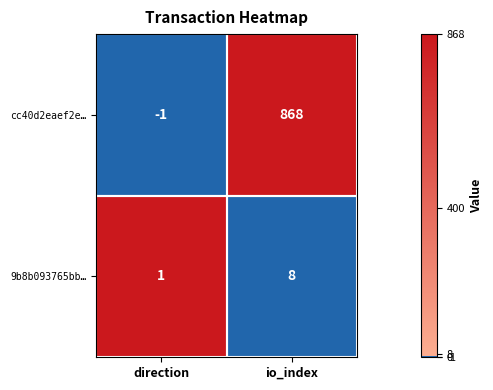

Which series has the largest total across all categories?

cc40d2eaef2e…